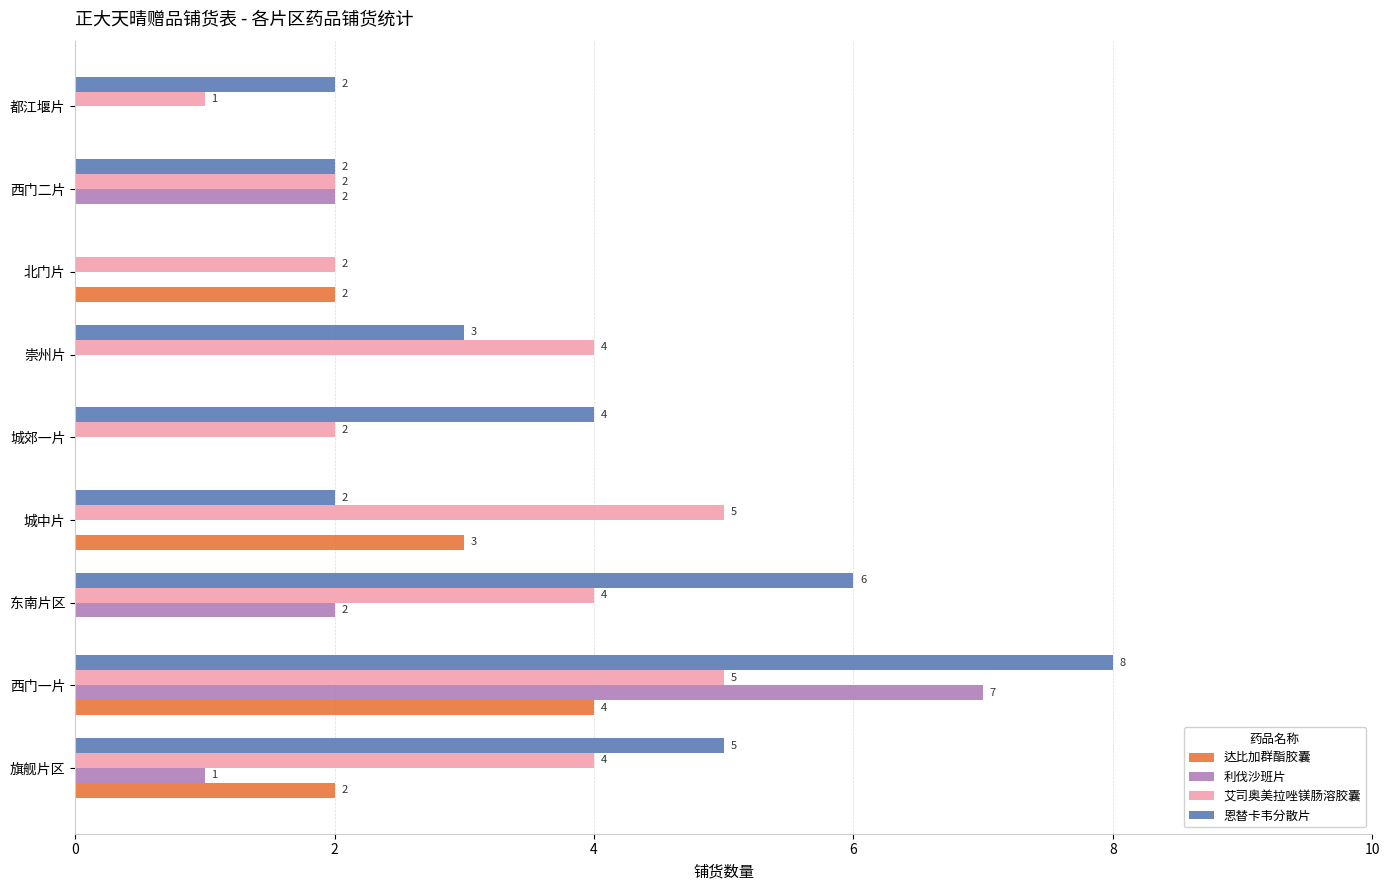

Which series has the largest total across all categories?

恩替卡韦分散片